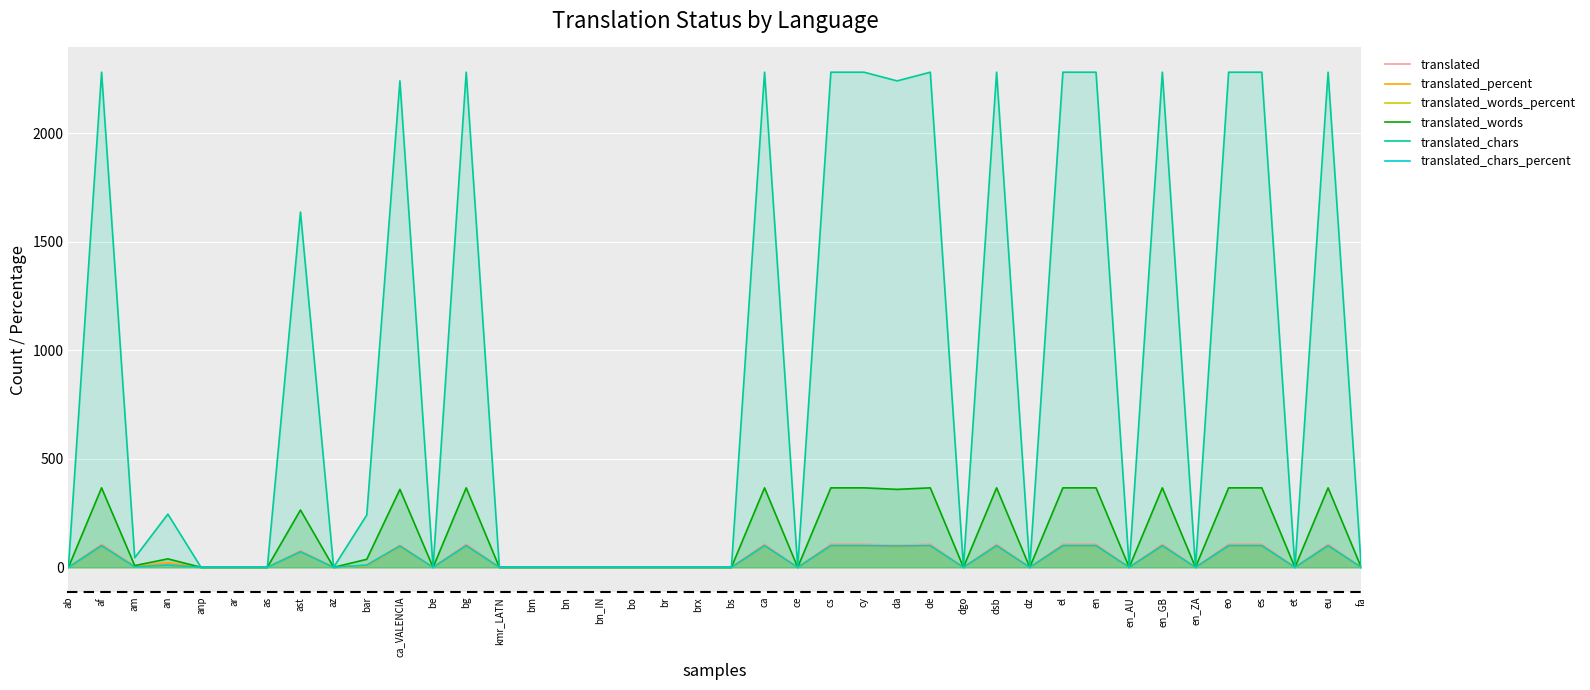

The translated_chars_percent series shows 100.0 at bg. True or false?

True